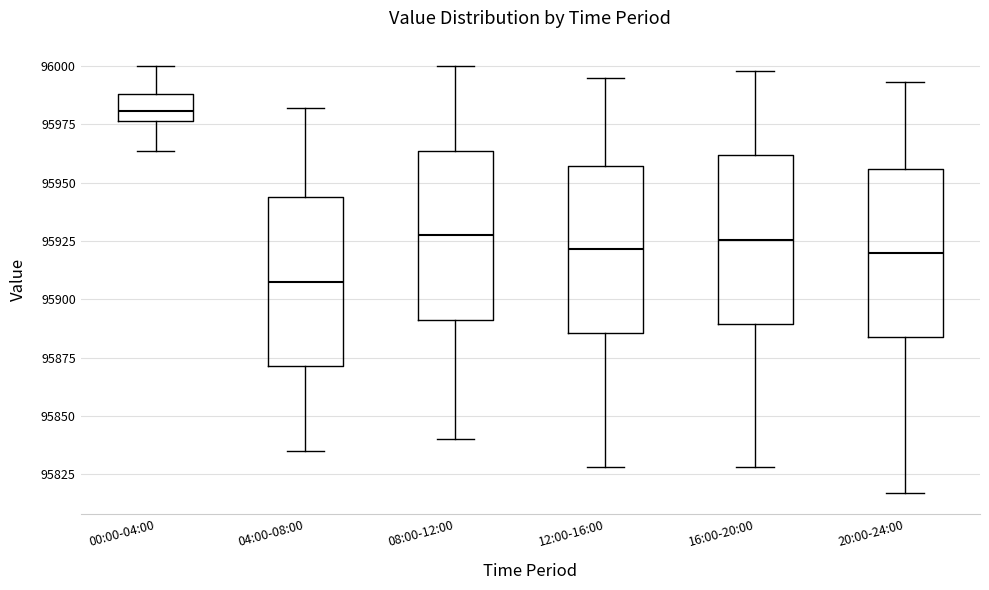

Reading left to right, transcribe this box plot: for each box, give where its median line is, the range the box spans, and where its two whiskers end, as read against the y-axis. The values are not printed on the chart, so give them approximately, as read against the axis.

00:00-04:00: median 95980, box 95975 to 95990, whiskers 95965 to 96000
04:00-08:00: median 95910, box 95870 to 95945, whiskers 95835 to 95980
08:00-12:00: median 95930, box 95890 to 95965, whiskers 95840 to 96000
12:00-16:00: median 95920, box 95885 to 95955, whiskers 95830 to 95995
16:00-20:00: median 95925, box 95890 to 95960, whiskers 95830 to 96000
20:00-24:00: median 95920, box 95885 to 95955, whiskers 95815 to 95995